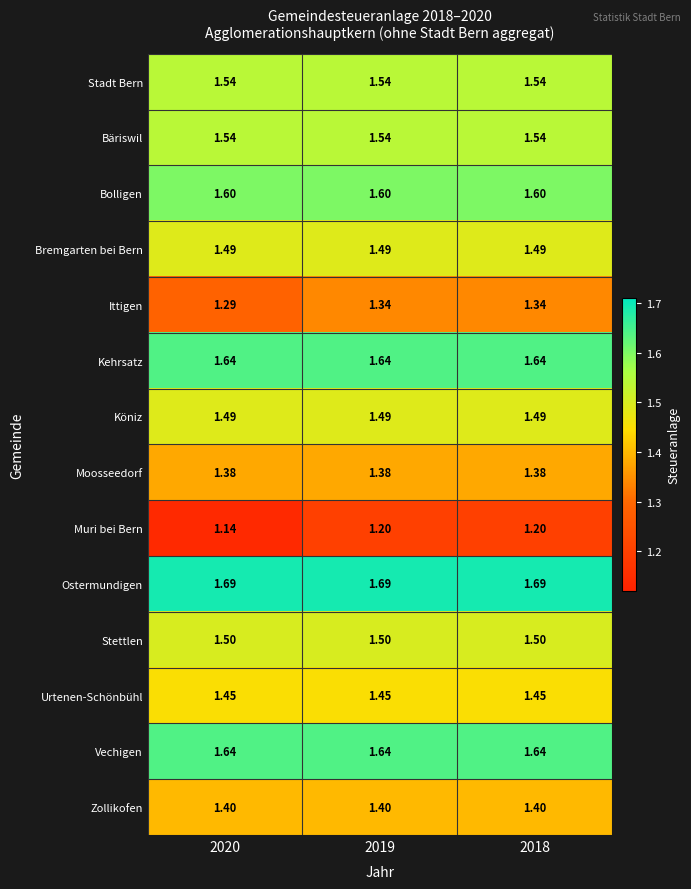

Which series has the largest range (max minus min)?

Muri bei Bern